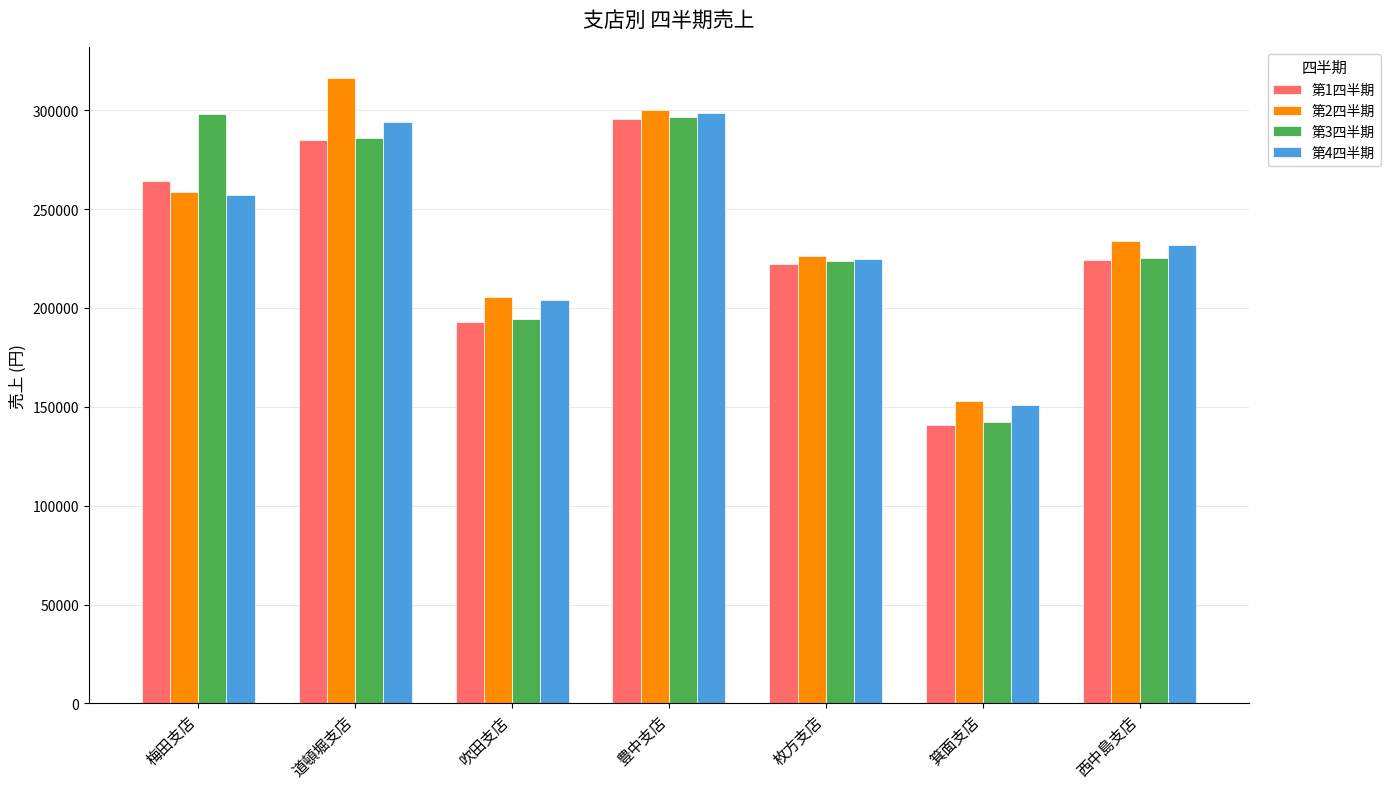

At which label does 第1四半期 first exceed 224200?

梅田支店